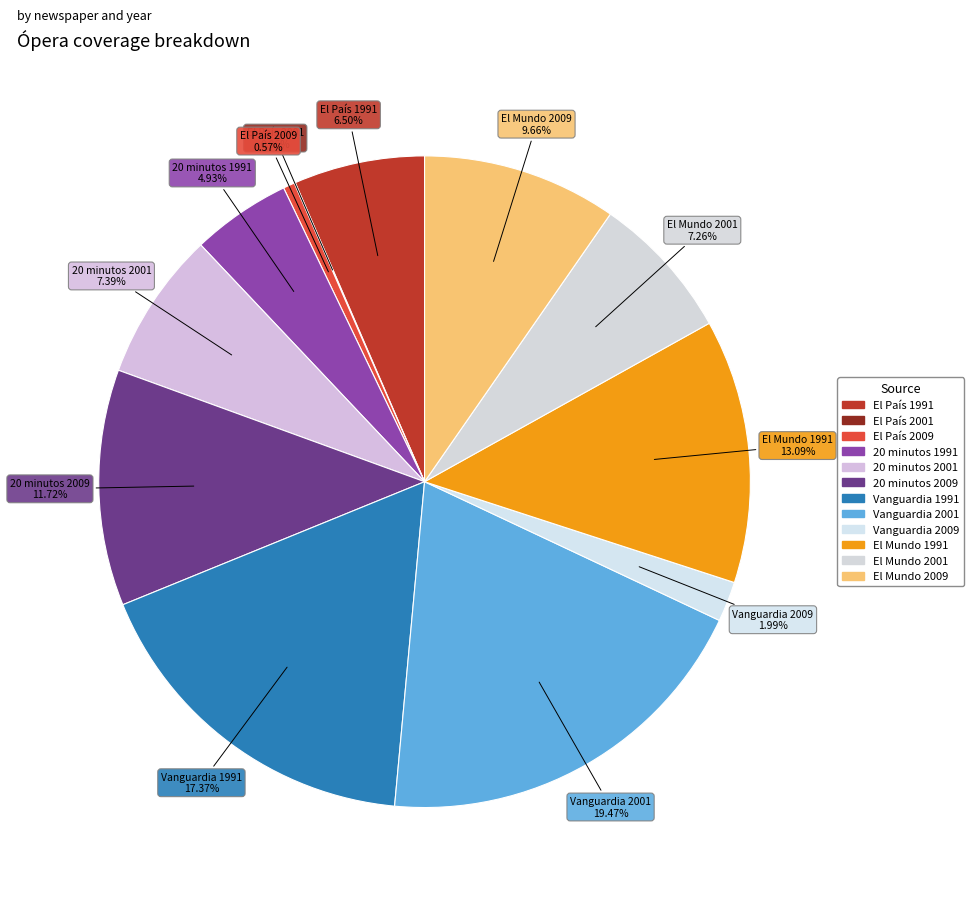

To the nearest percent, what is the difference between the largest and smallest slice percentages?

19%